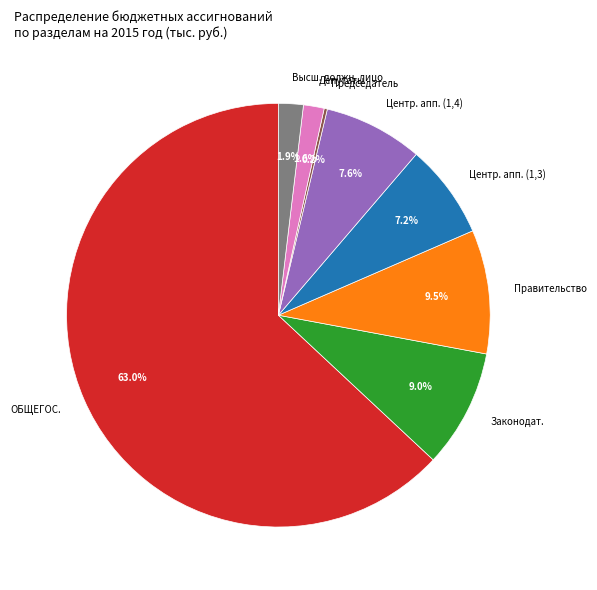

Is ОБЩЕГОС. the majority of the pie?

Yes